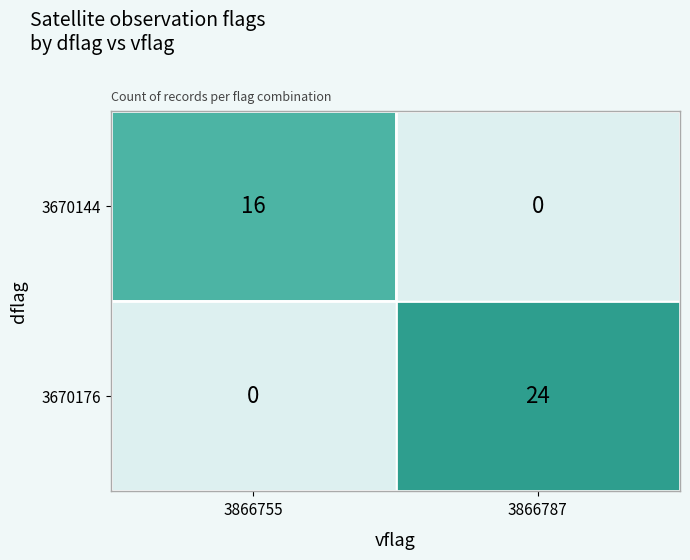

What is the difference between the 3670144 values at 3866787 and 3866755?

16